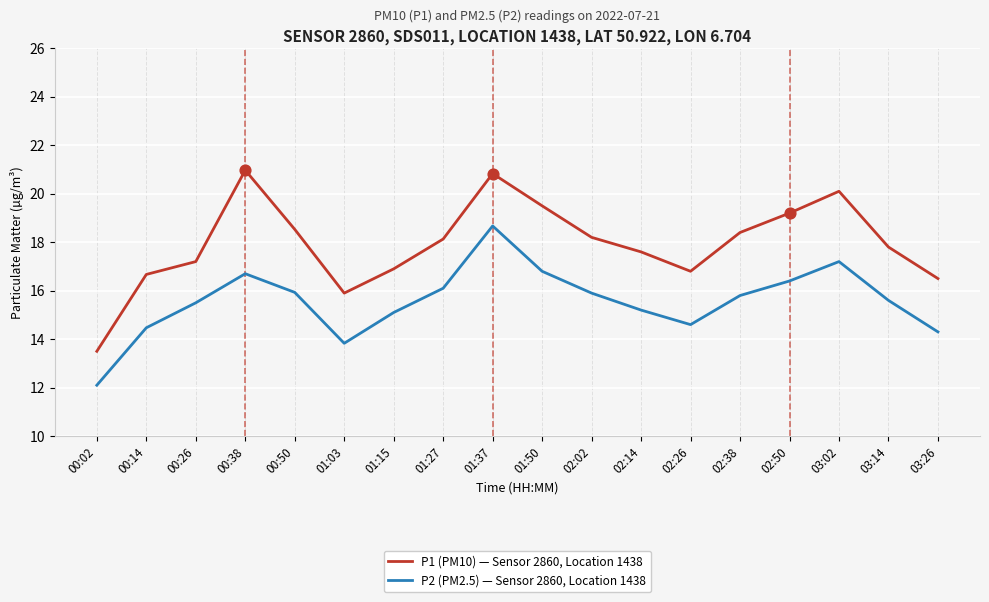

What is the spread (max minus min) of values at 00:14?

2.2